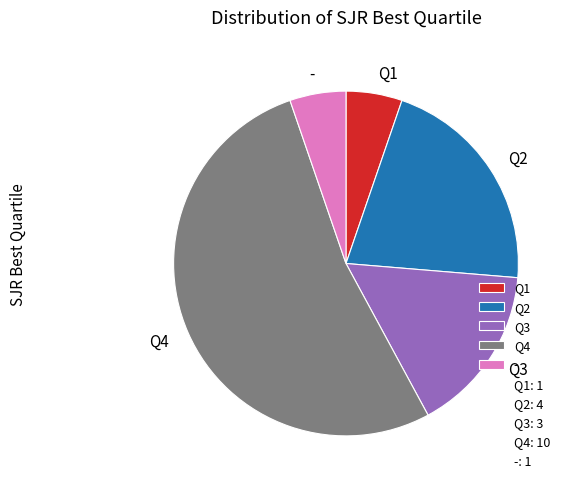

Approximately how many times larger is the value at Q1 compared to Q3?

0.3